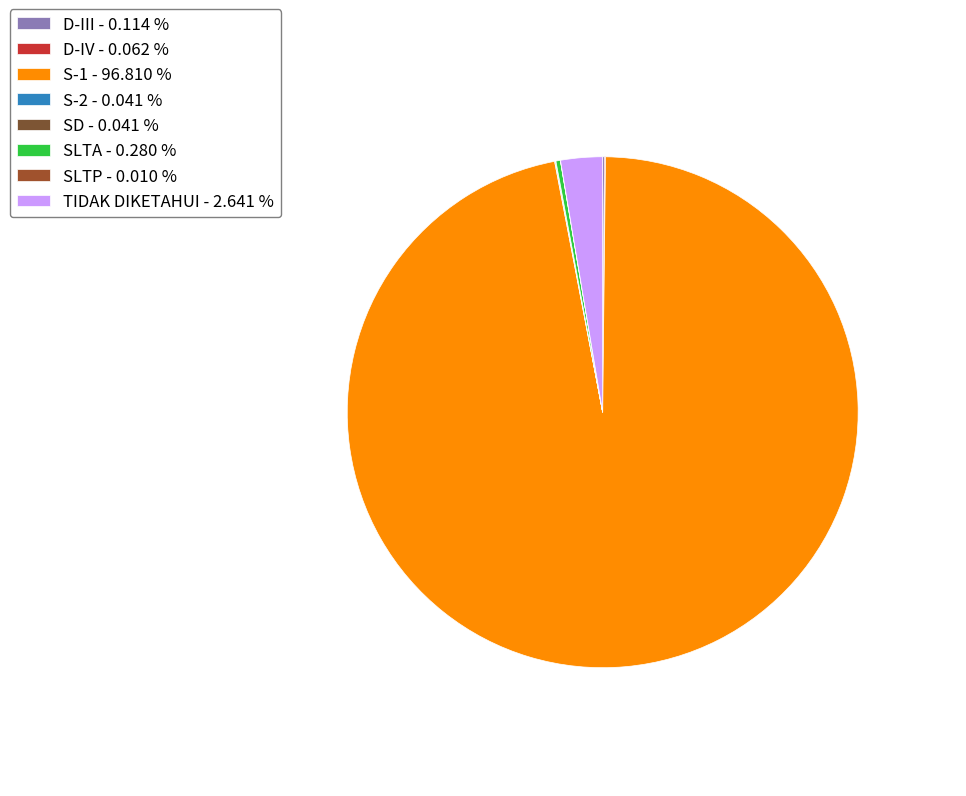

Which slice is the largest?

S-1